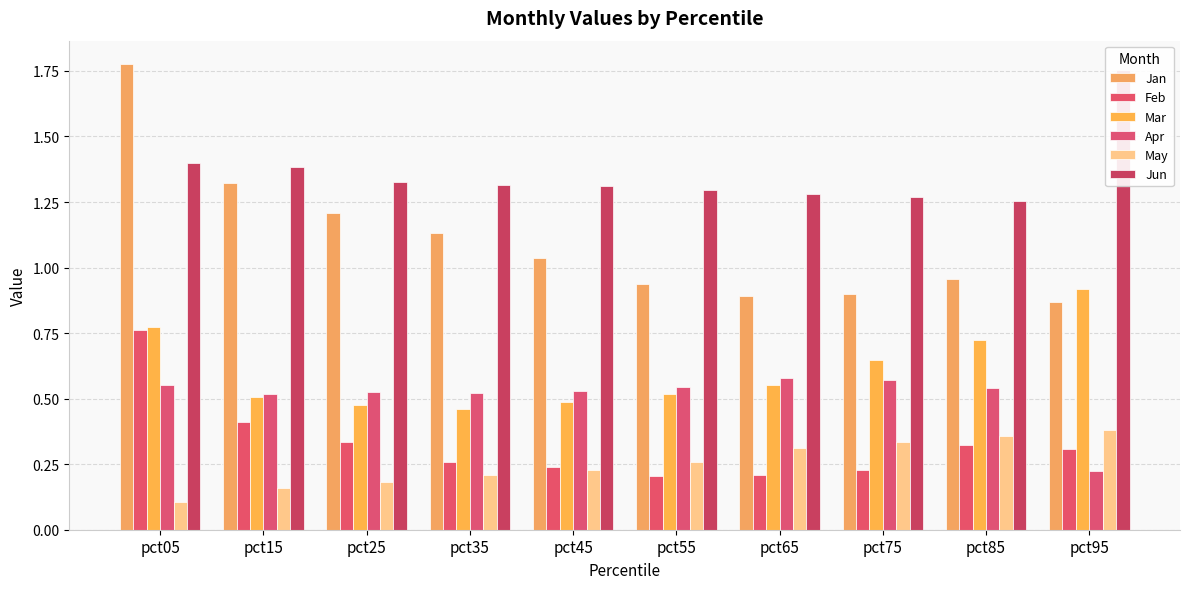

List the series in order of their peak value, lowest first.

May, Apr, Feb, Mar, Jun, Jan